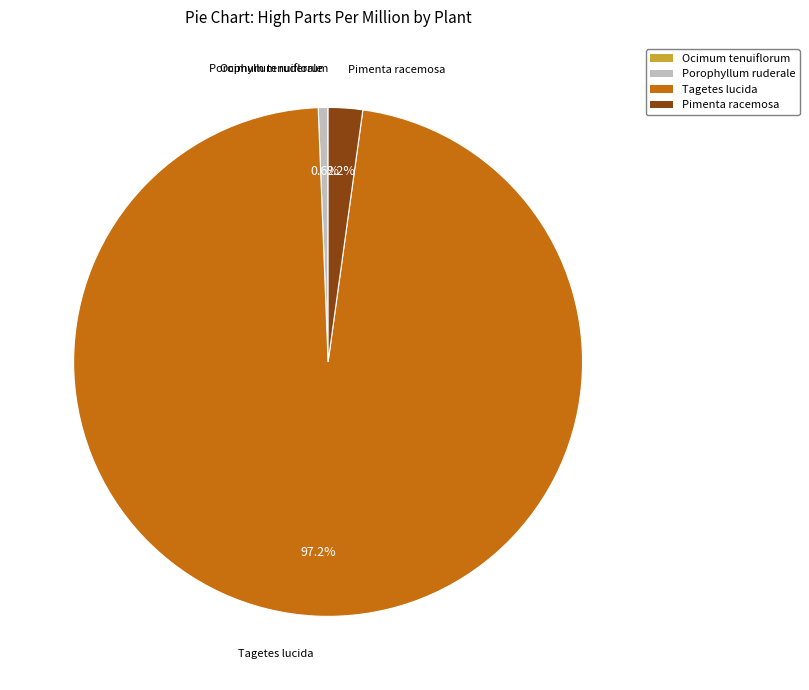

Is it true that Pimenta racemosa is 2% of the pie?

True